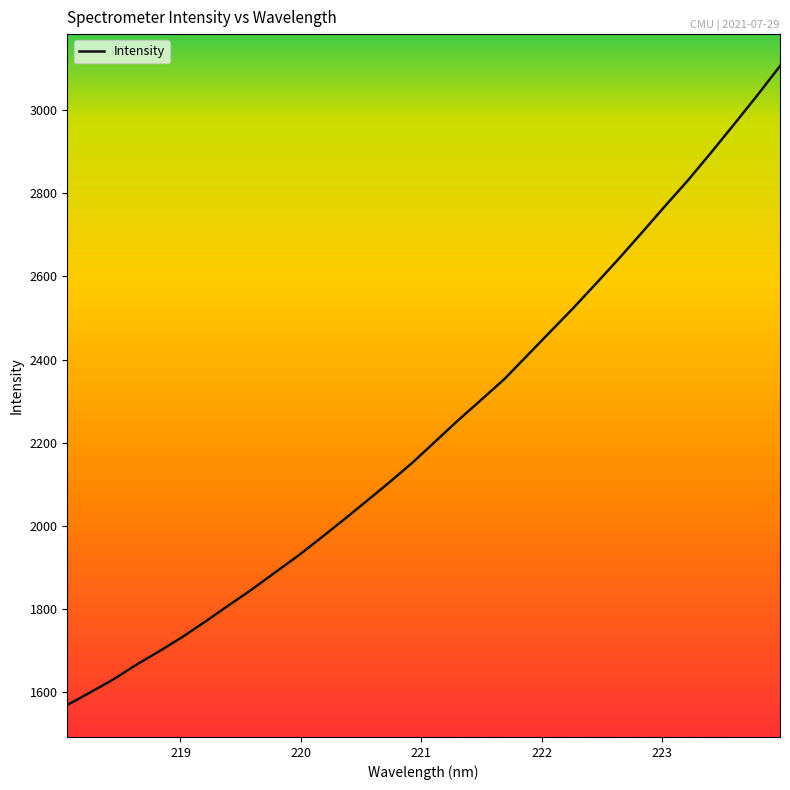

What is the difference between the maximum and minimum values?

1537.4